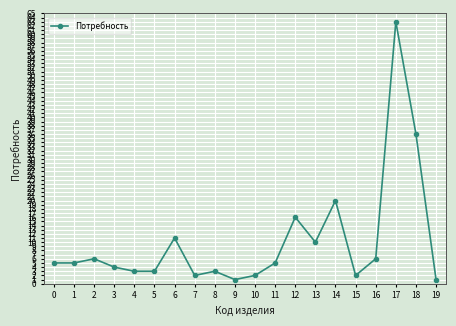

What is the approximate value at 18?

36